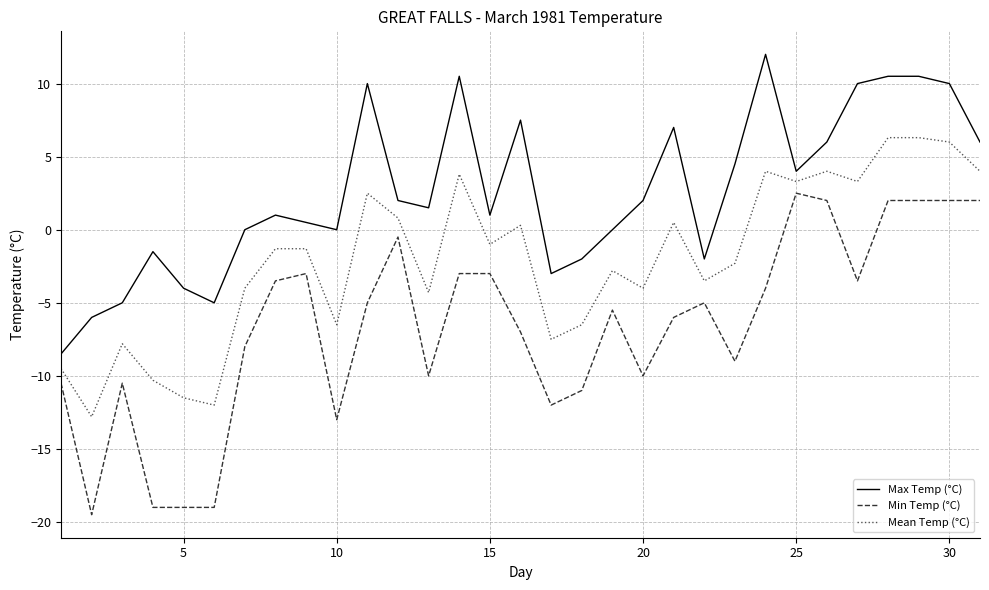

What is the average value of the Min Temp (°C) series?

-6.7